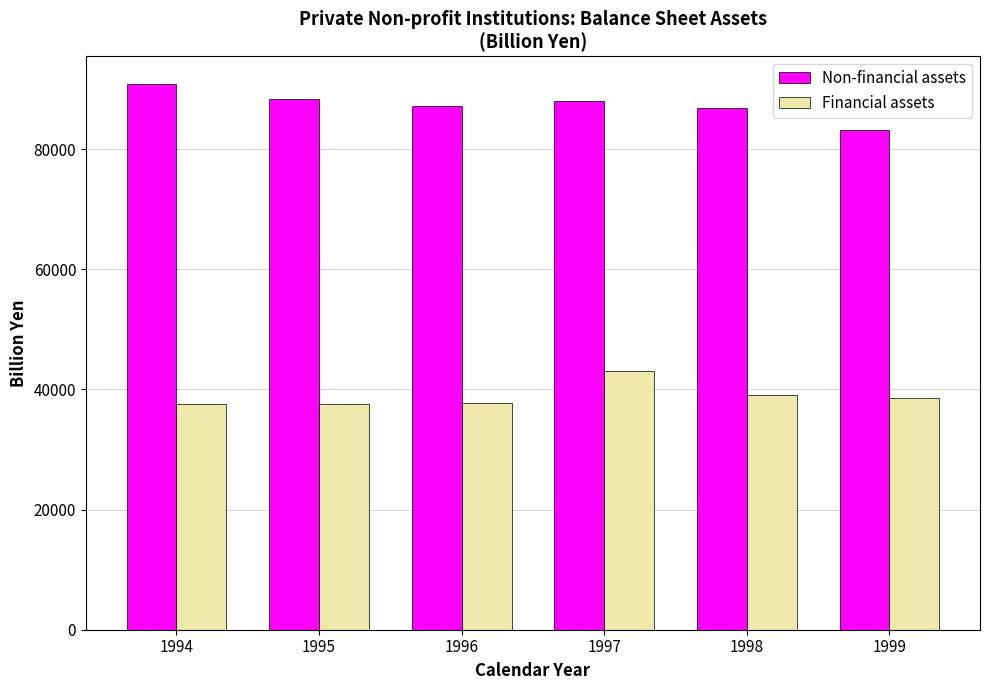

What is the value of the Financial assets bar at the 3rd from the left?

37803.0